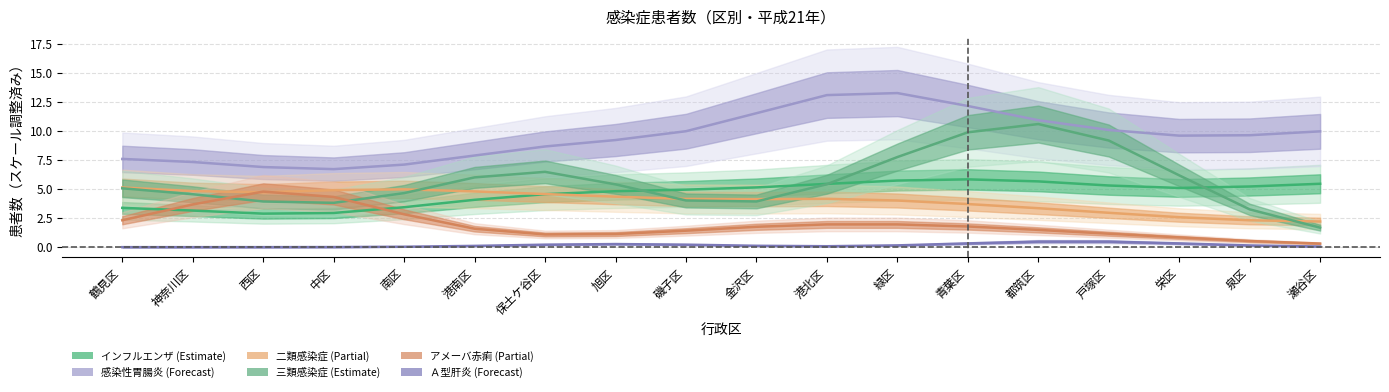

Reading left to right, list all the values displayed in this chart.

インフルエンザ (col_30): 3.4	3.2	2.9	2.9	3.4	4.1	4.6	4.8	5.0	5.2	5.5	5.7	5.8	5.7	5.3	5.1	5.2	5.5
感染性胃腸炎 (col_31): 7.6	7.3	6.9	6.7	7.1	7.9	8.7	9.2	10.0	11.6	13.1	13.3	12.2	10.9	10.1	9.6	9.7	10.0
二類 (col_3): 5.1	4.8	4.7	4.9	5.0	4.8	4.6	4.4	4.2	4.1	4.2	4.0	3.7	3.4	3.0	2.6	2.3	2.2
三類 (col_6): 5.1	4.6	3.9	3.8	4.7	6.0	6.5	5.4	4.0	3.9	5.4	7.8	9.9	10.6	9.2	6.2	3.3	1.7
アメーバ赤痢 (col_19): 2.3	3.7	4.8	4.3	2.8	1.6	1.1	1.1	1.4	1.8	2.0	2.0	1.8	1.5	1.2	0.8	0.5	0.3
Ａ型肝炎 (col_12): 0.0	0.0	0.0	0.0	0.0	0.1	0.2	0.3	0.2	0.1	0.1	0.2	0.3	0.5	0.5	0.3	0.1	0.1